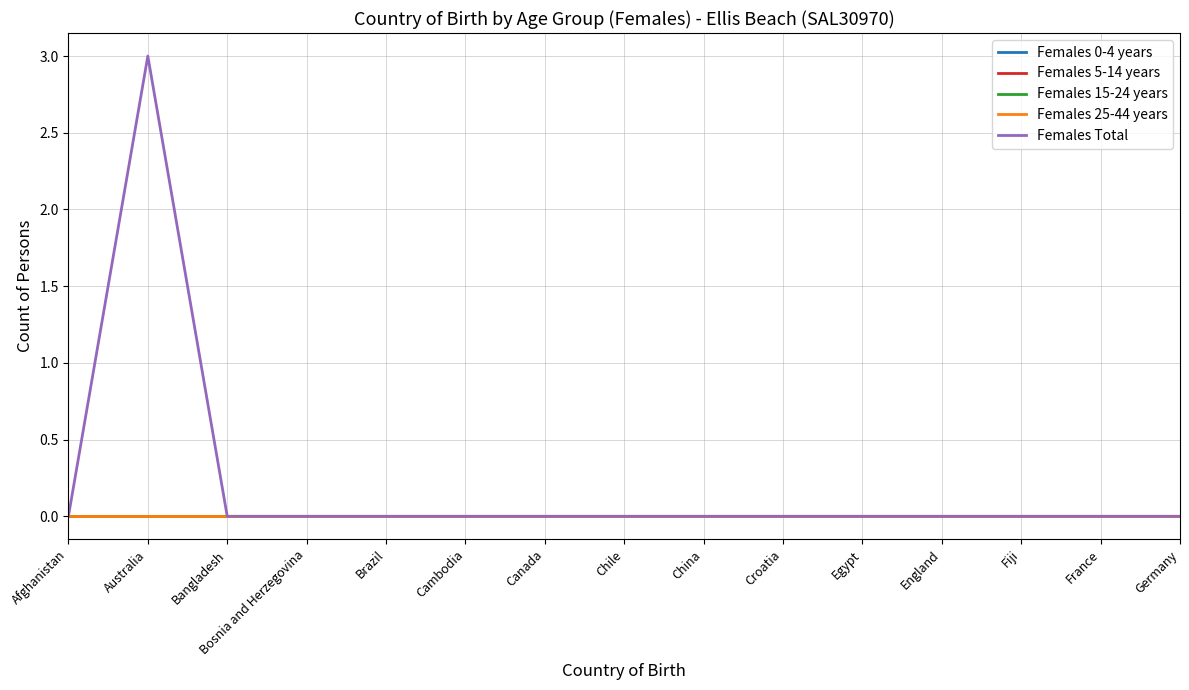

True or false: Females 0-4 years and Females 15-24 years cross at least once.

False